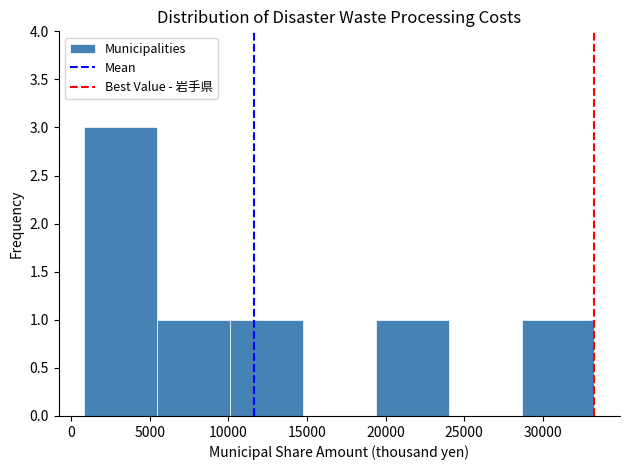

Reading left to right, transcribe this chart: for each bar, give the range it covers on the x-axis and its height. Neither the bar edges nor the heights are printed on the chart, so give them approximately, as read against the axes.

1000 to 5500: 3
5500 to 10000: 1
10000 to 14500: 1
14500 to 19500: 0
19500 to 24000: 1
24000 to 28500: 0
28500 to 33500: 1